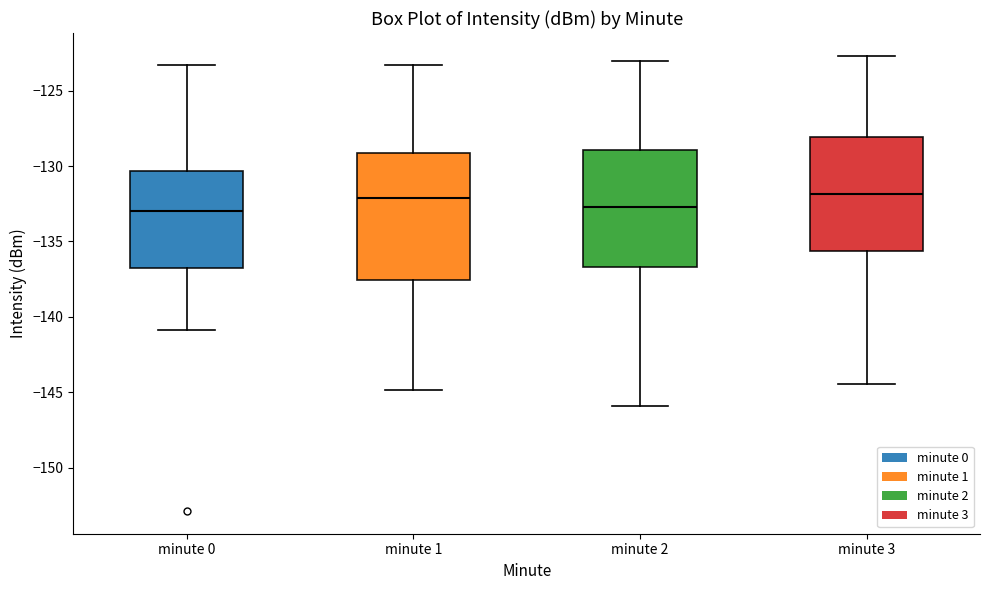

Reading left to right, read every box against the y-axis: the position of its median line, the range the box covers, and the ends of its whiskers. The values are not printed on the chart, so give them approximately, as read against the axis.

minute 0: median -133.0, box -137.0 to -130.5, whiskers -141.0 to -123.5
minute 1: median -132.0, box -137.5 to -129.0, whiskers -145.0 to -123.5
minute 2: median -132.5, box -136.5 to -129.0, whiskers -146.0 to -123.0
minute 3: median -132.0, box -135.5 to -128.0, whiskers -144.5 to -122.5